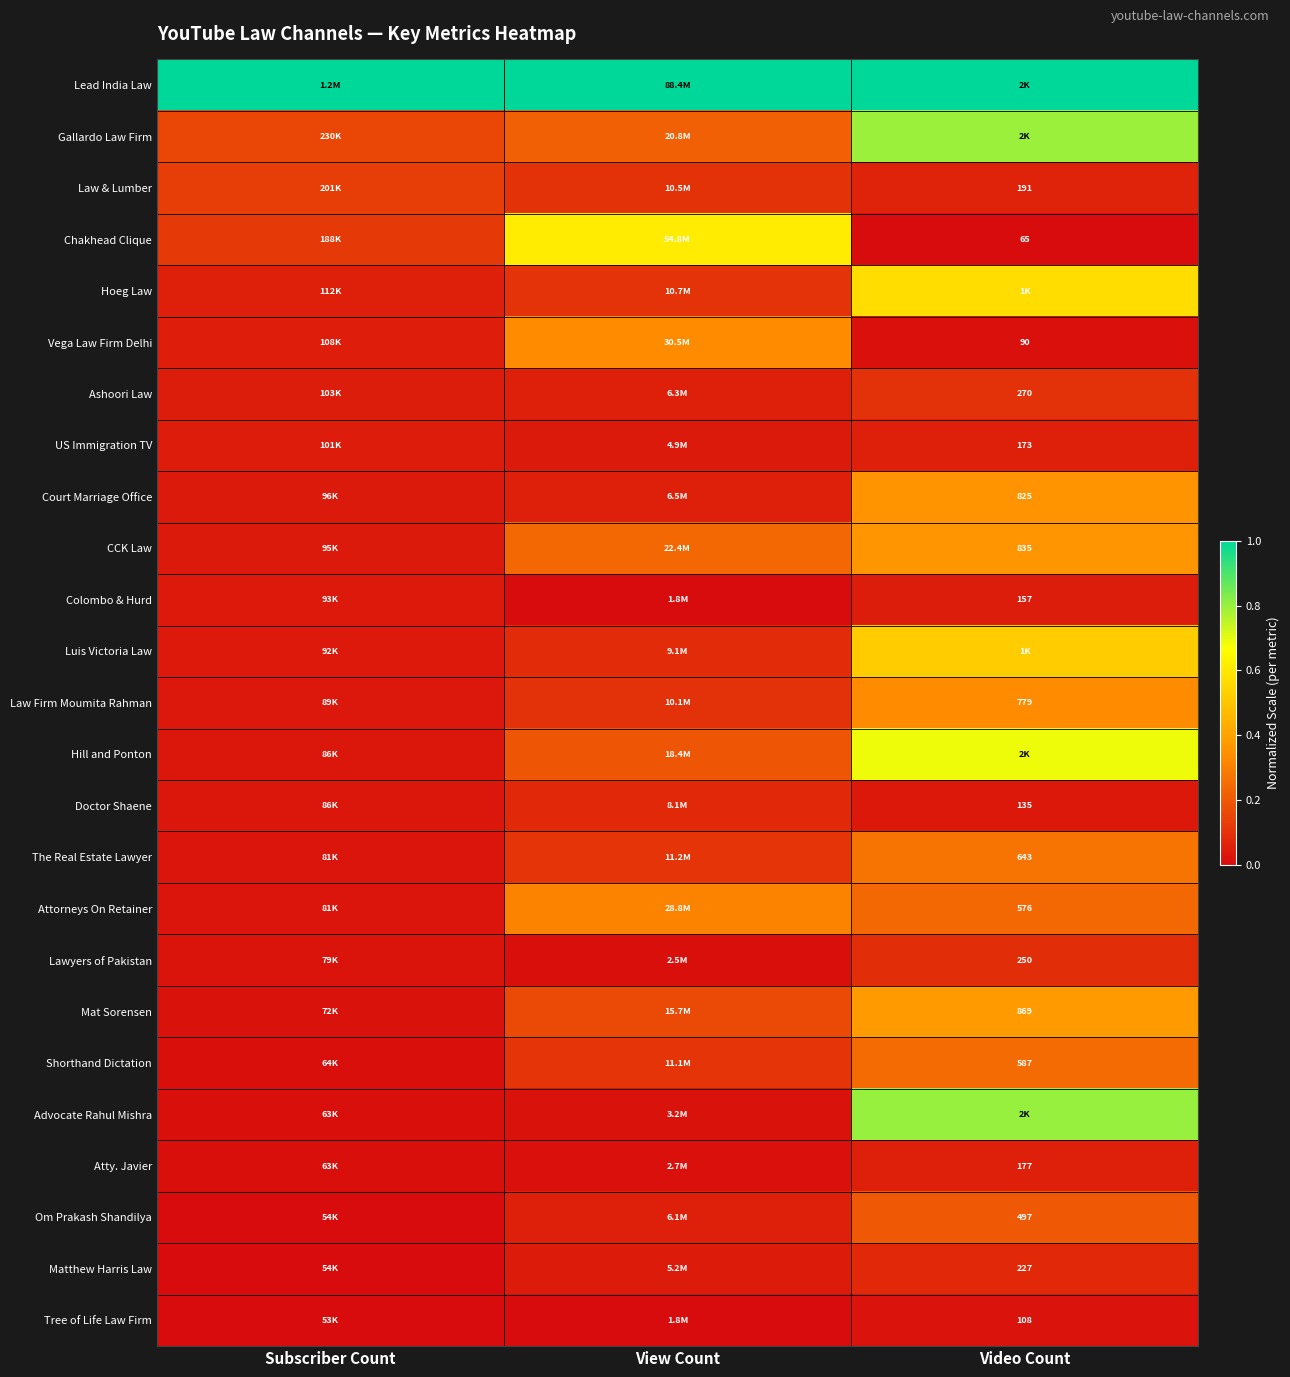

Is the value of Vega Law Firm Delhi at Video Count greater than the value of Om Prakash Shandilya at Video Count?

No